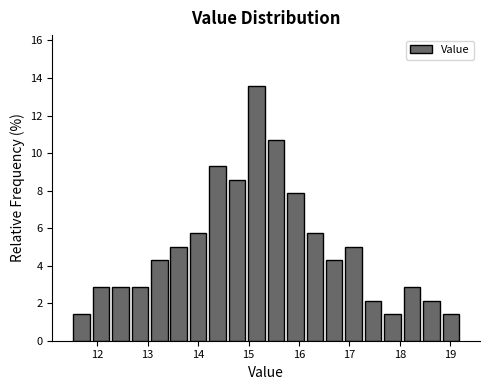

Read against the x-axis, roughly where is the centre of the tallest bar?

15.2